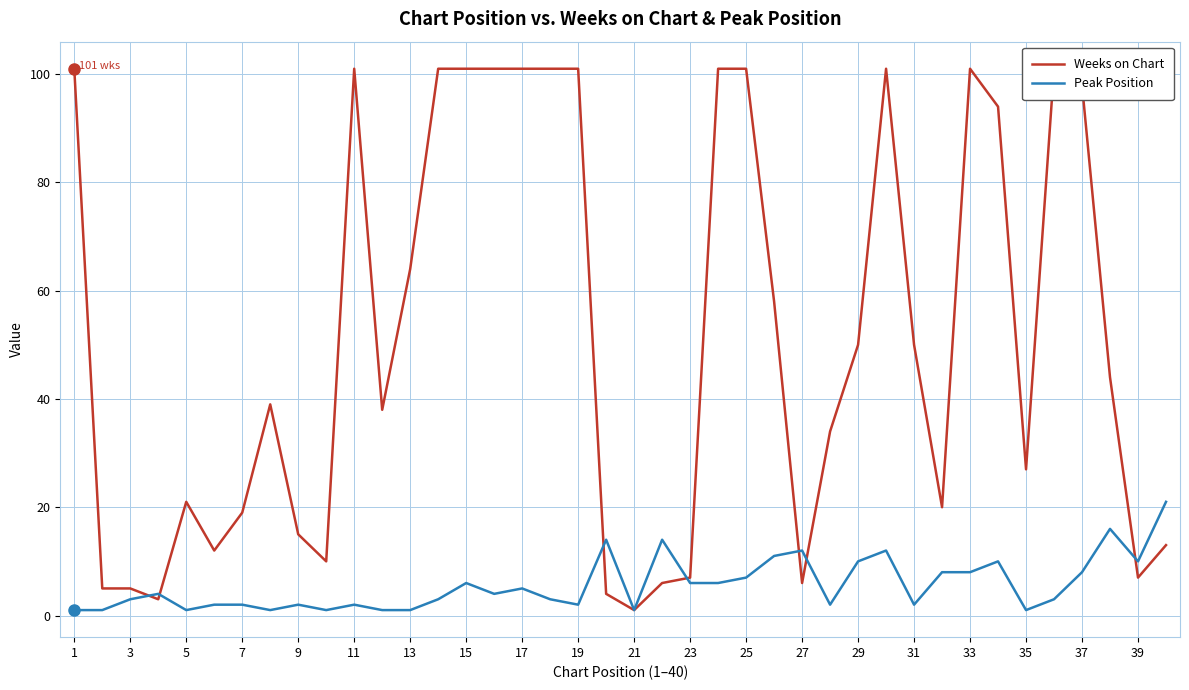

Reading left to right, extract all data points from this chart.

Weeks on Chart: 101	5	5	3	21	12	19	39	15	10	101	38	64	101	101	101	101	101	101	4	1	6	7	101	101	58	6	34	50	101	50	20	101	94	27	101	98	44	7	13
Peak Position: 1	1	3	4	1	2	2	1	2	1	2	1	1	3	6	4	5	3	2	14	1	14	6	6	7	11	12	2	10	12	2	8	8	10	1	3	8	16	10	21